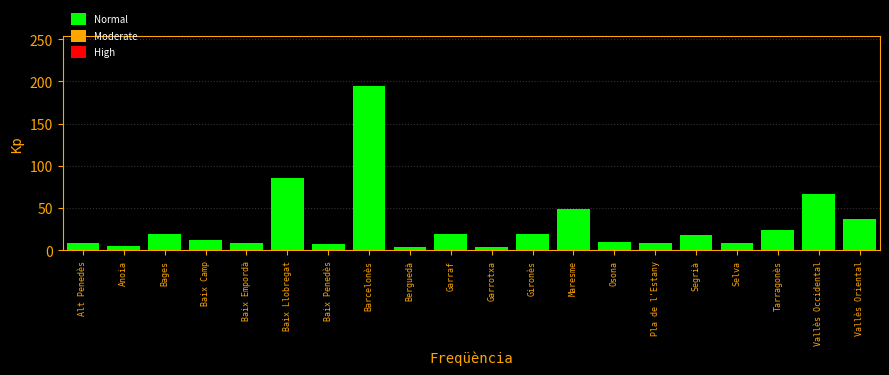

What is the sum of all values?

607